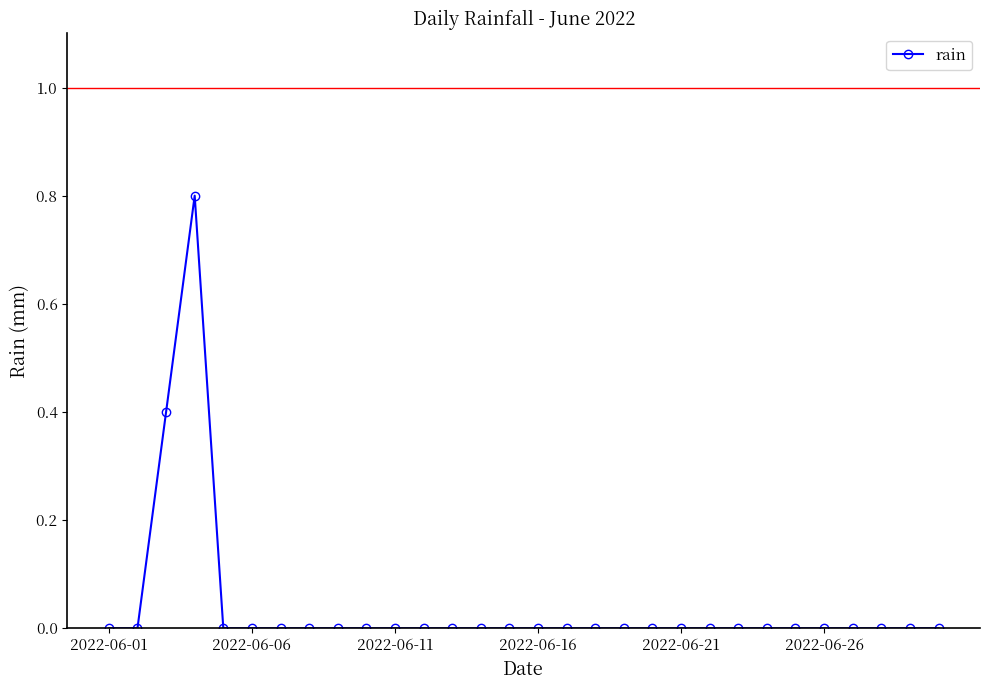

What is the maximum value shown in the chart?

0.8